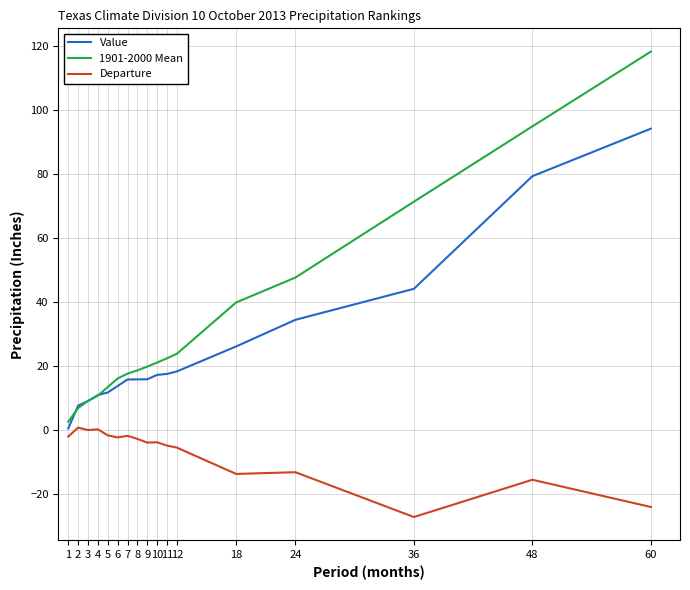

Which series has the widest spread of values?

1901-2000 Mean